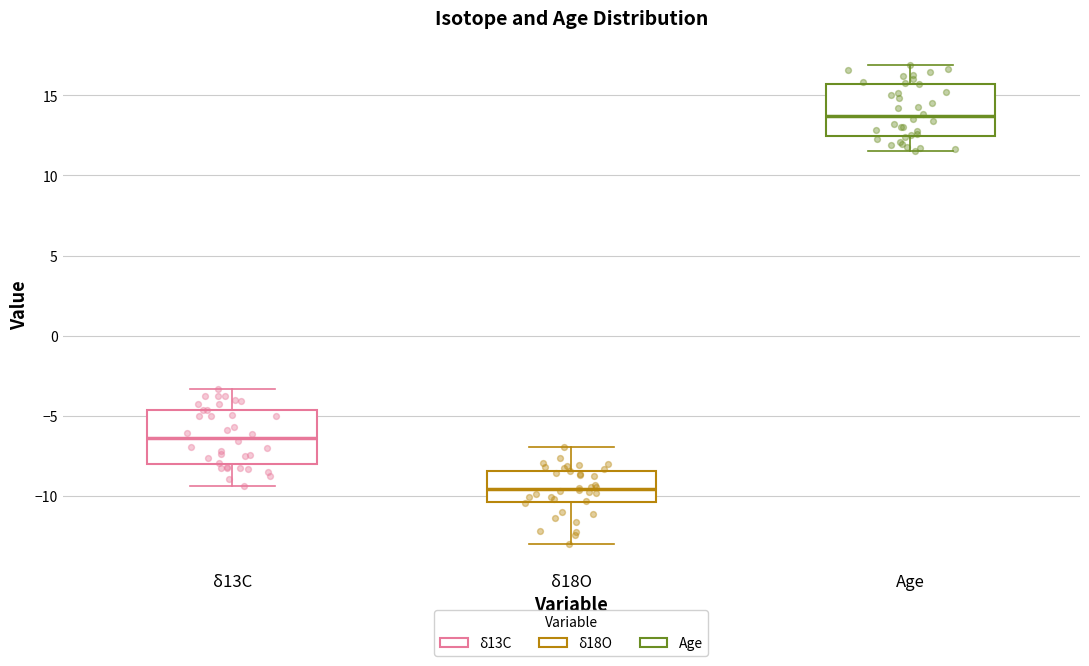

Which box's median line is the highest?

Age